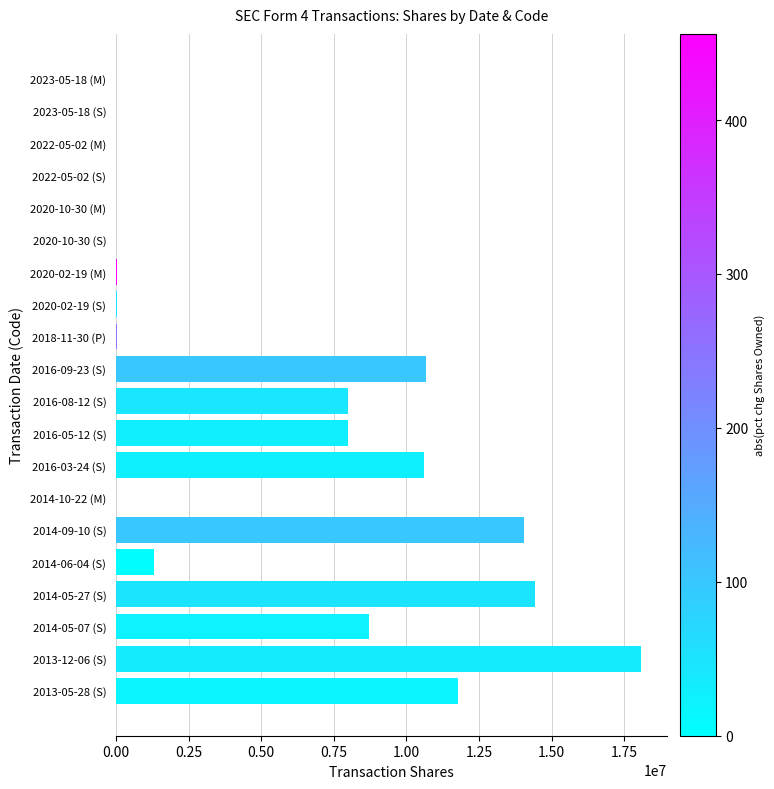

Is it true that the value at 2013-05-28 (S) is 11790760?

True